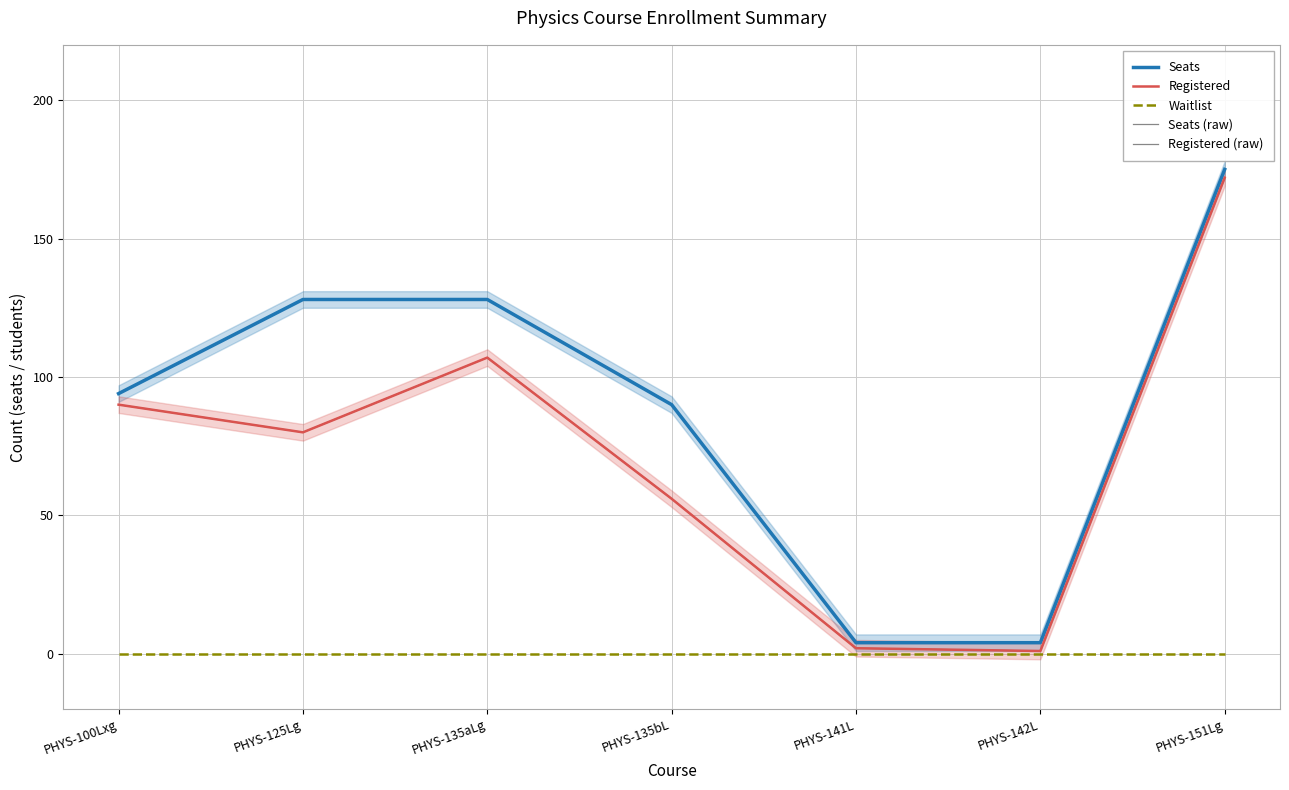

Where does the Registered (raw) series first go above 80?

PHYS-100Lxg